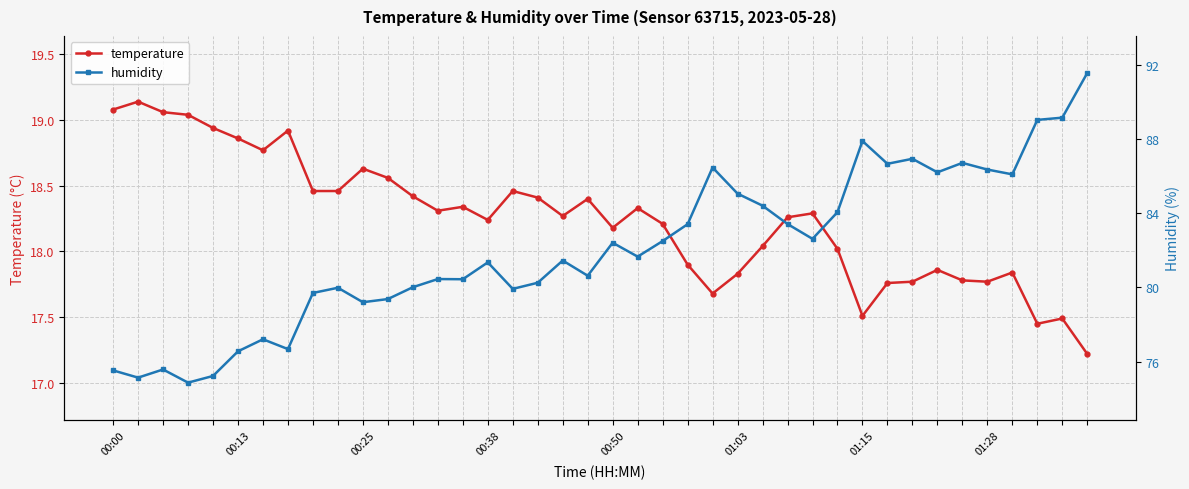

True or false: temperature and humidity cross at least once.

False